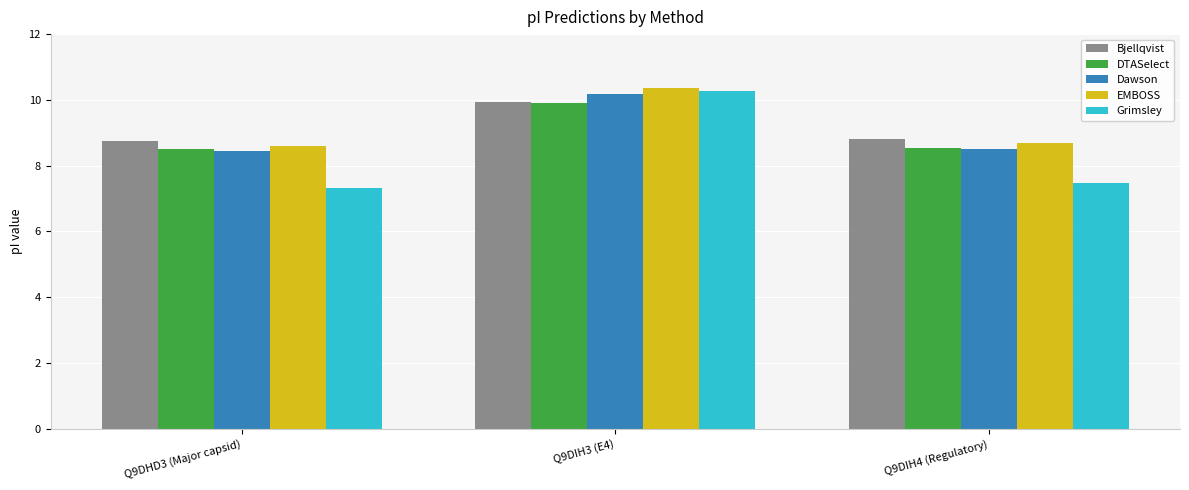

Count the Bjellqvist values in the range 8 to 9.

2